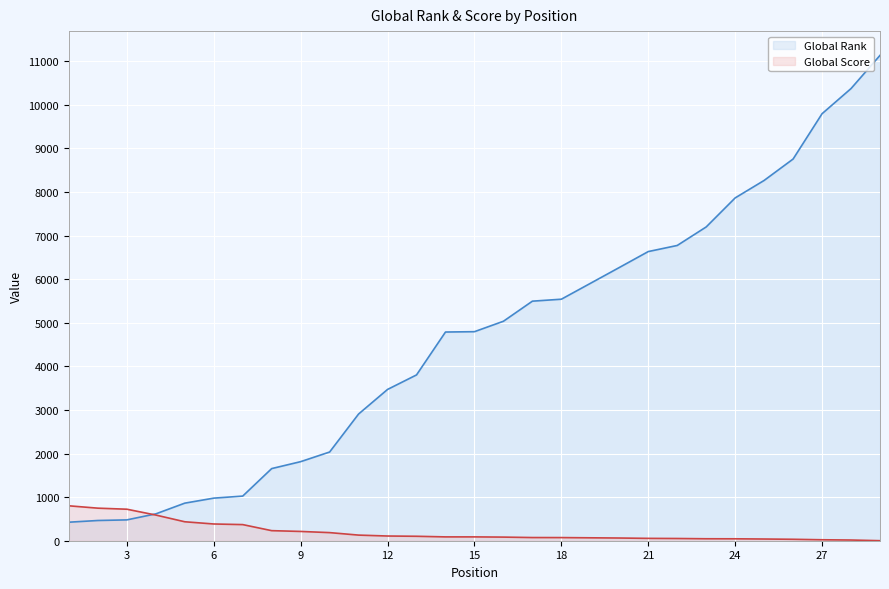

How many lines are shown in the chart?

2